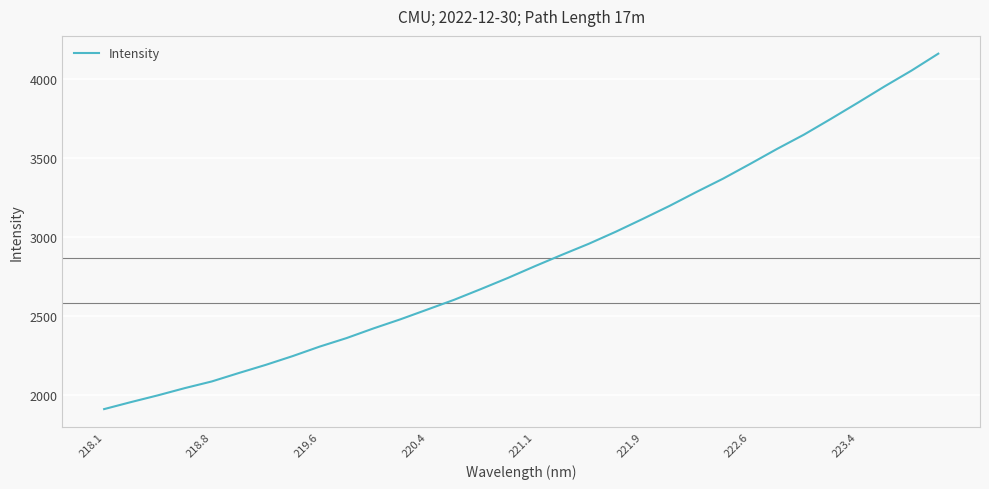

What is the greatest value displayed?

4162.1